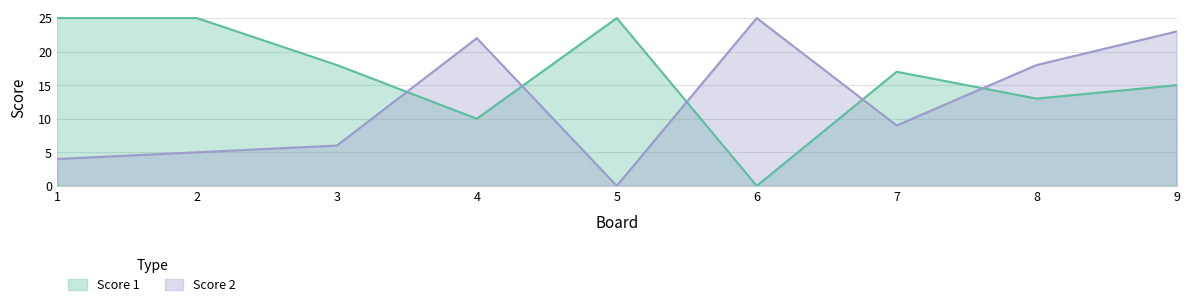

How many data points in Score 2 are less than 9?

4